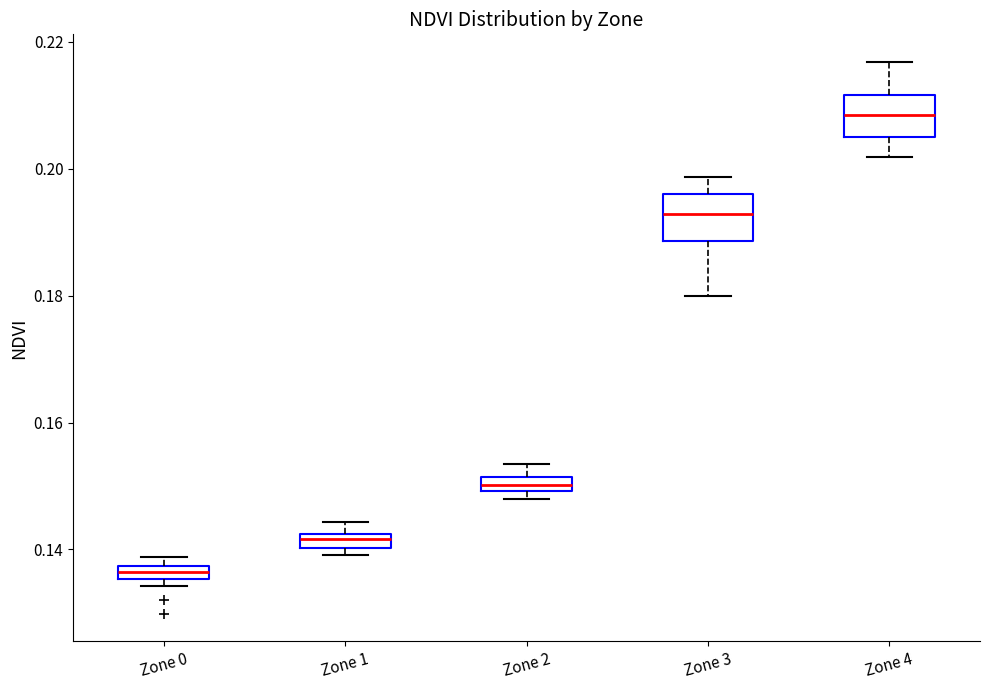

Where does the upper whisker of the box for Zone 4 end on the y-axis? The values are not printed on the chart, so give them approximately, as read against the axis.

0.216